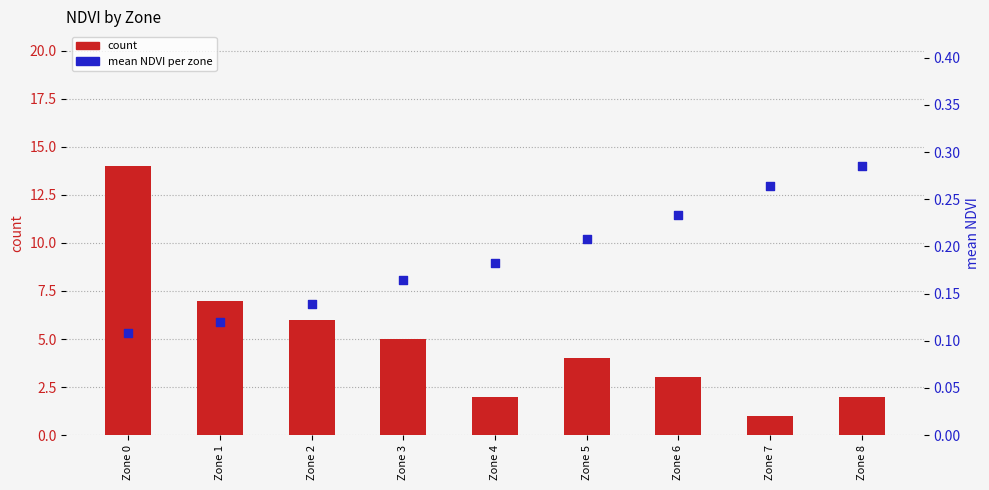

Which series has the largest Y range (max minus min)?

count